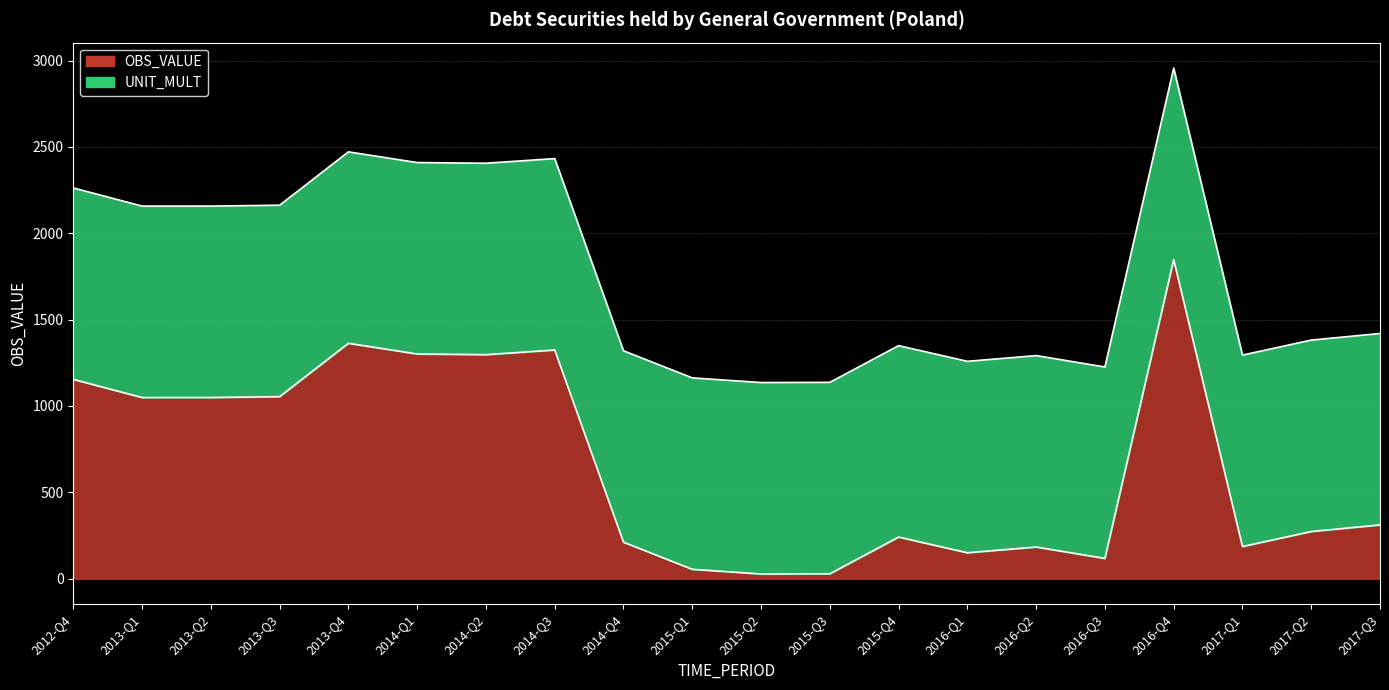

The value at 2015-Q1 is 439.9. True or false?

False